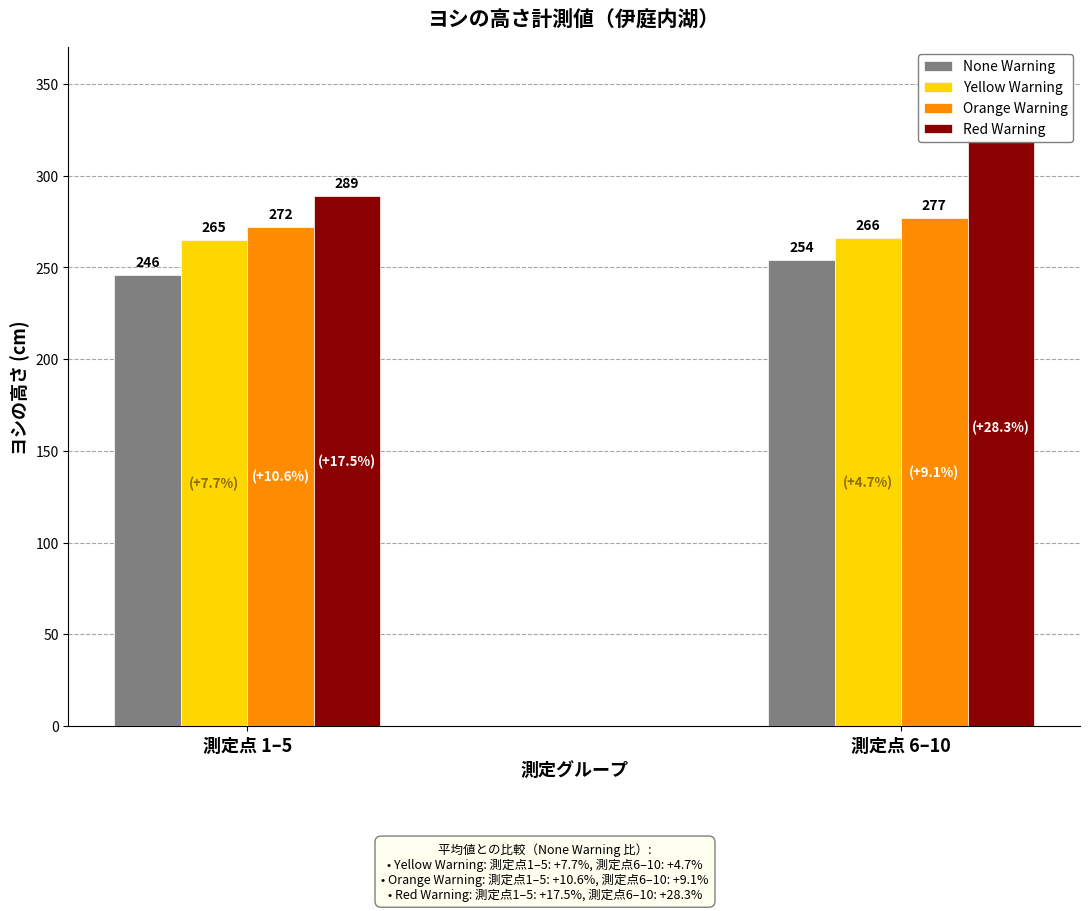

What is the label of the 1st bar from the right?

測定点 6–10